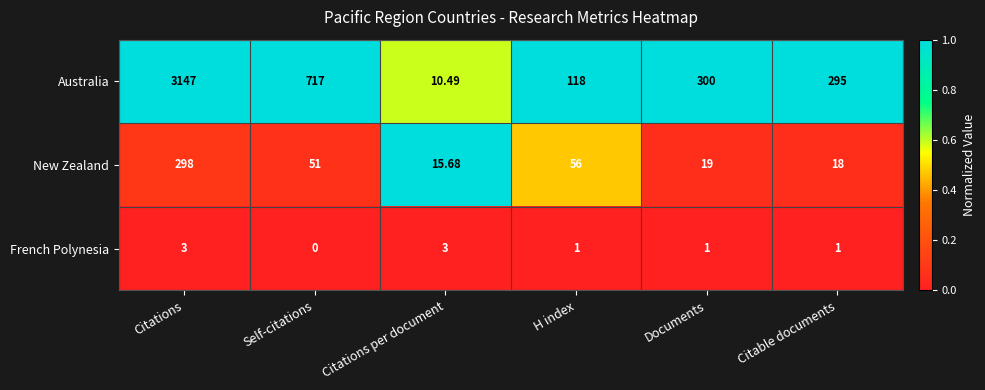

At which category does the chart reach its minimum across all series?

Self-citations